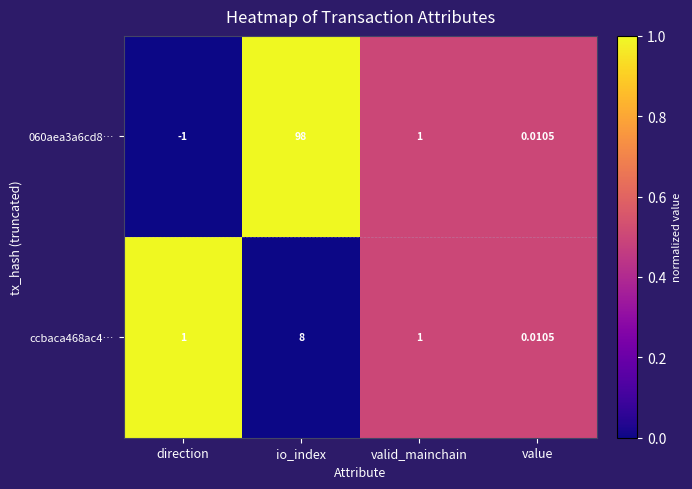

At which category is the sum across all series the highest?

io_index